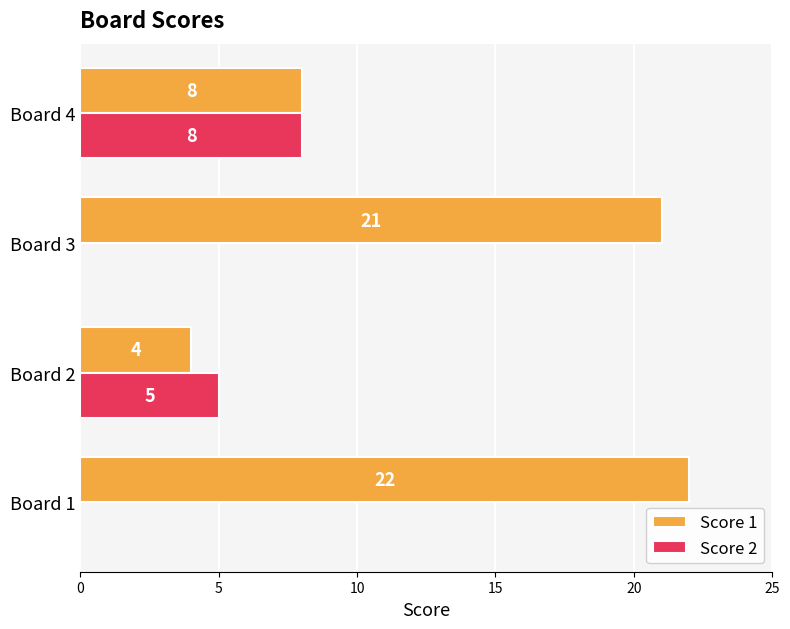

Which series has the largest total across all categories?

Score 1